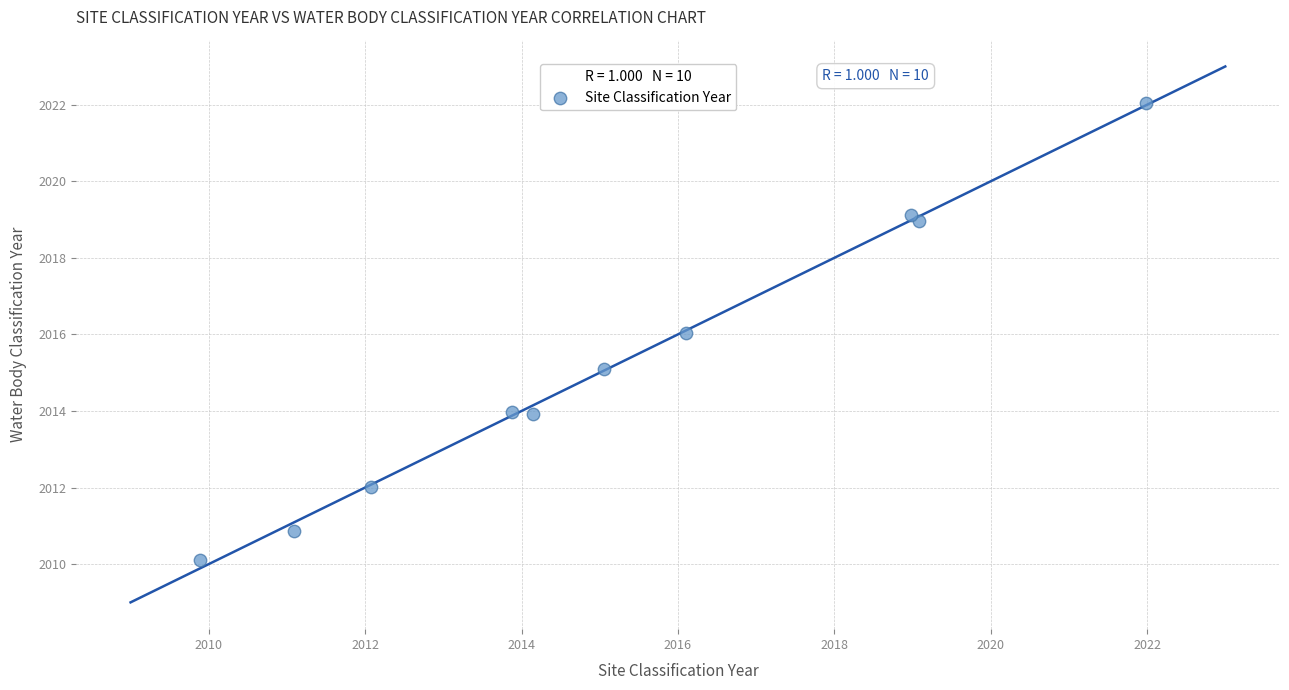

What is the range of X values (max minus min)?

12.1